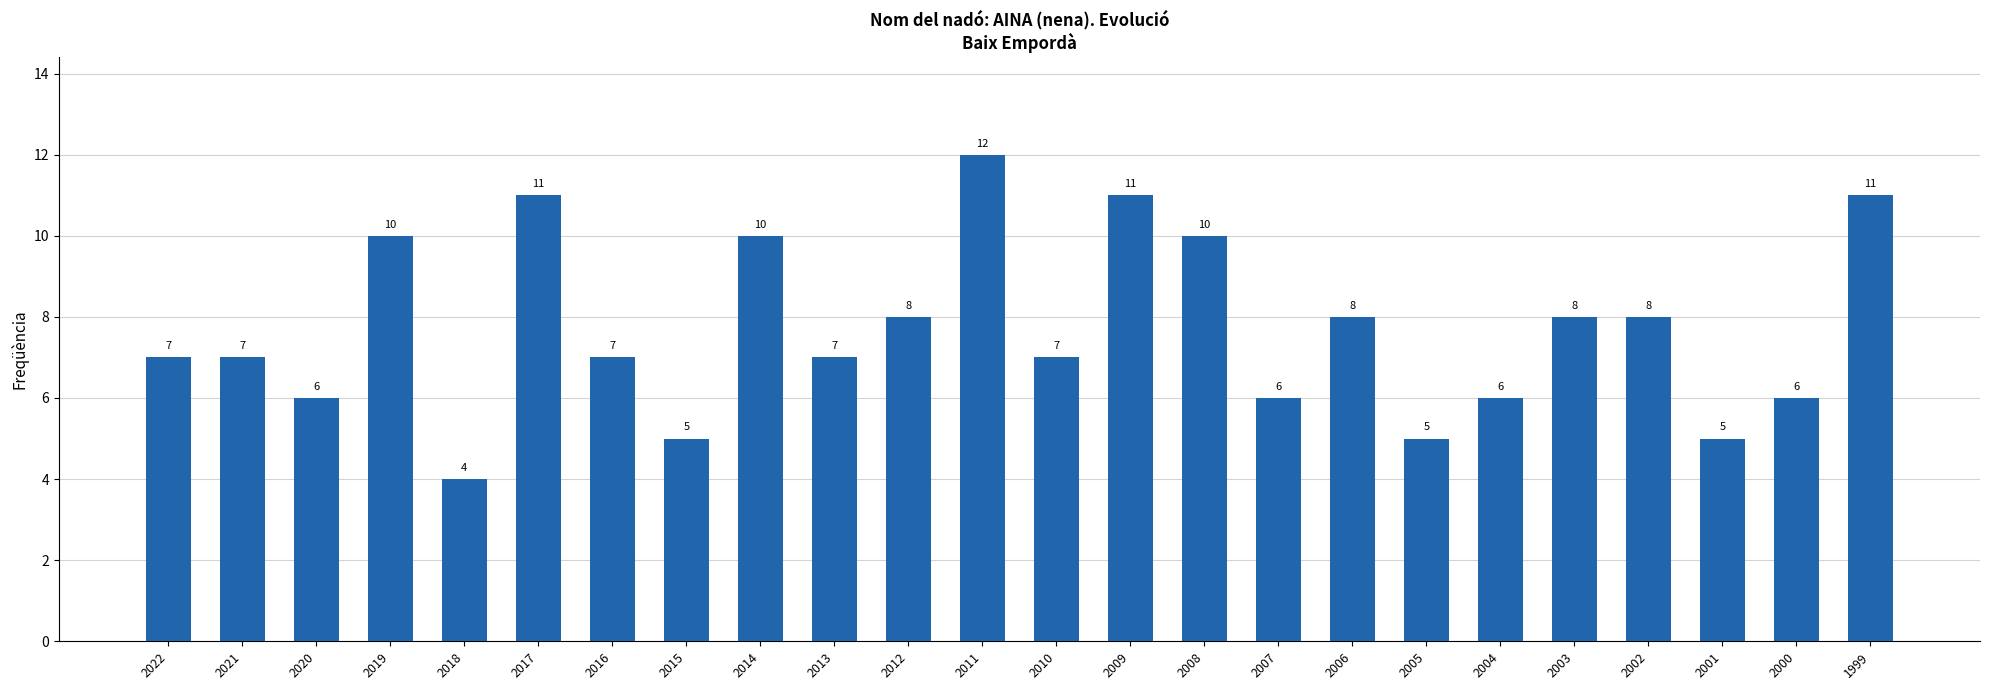

Approximately how many times larger is the value at 2016 compared to 2002?

0.9